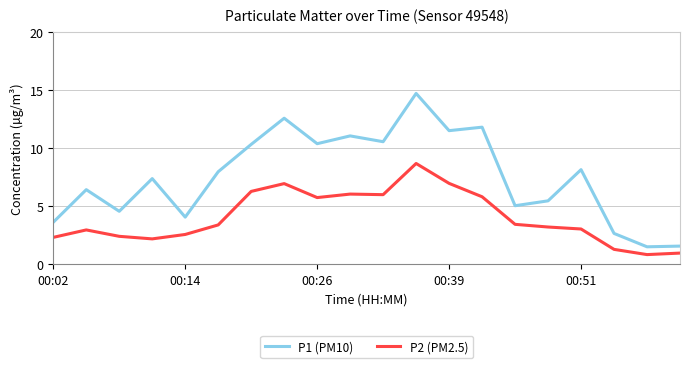

Which series has the widest spread of values?

P1 (PM10)